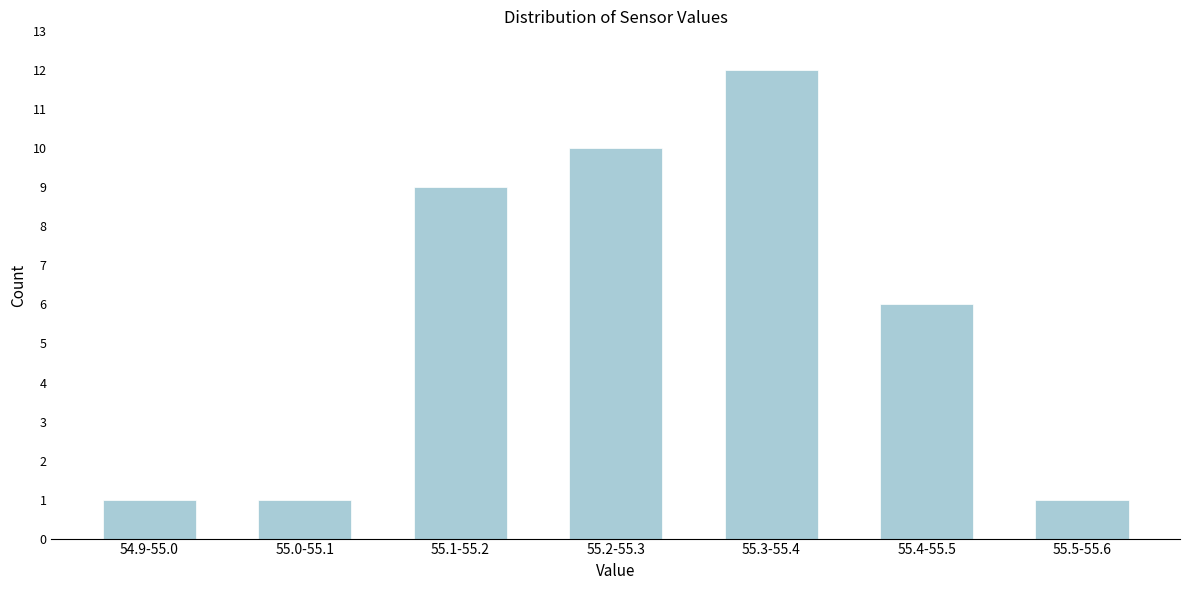

Reading left to right, extract all data points from this chart.

54.9-55.0=1	55.0-55.1=1	55.1-55.2=9	55.2-55.3=10	55.3-55.4=12	55.4-55.5=6	55.5-55.6=1